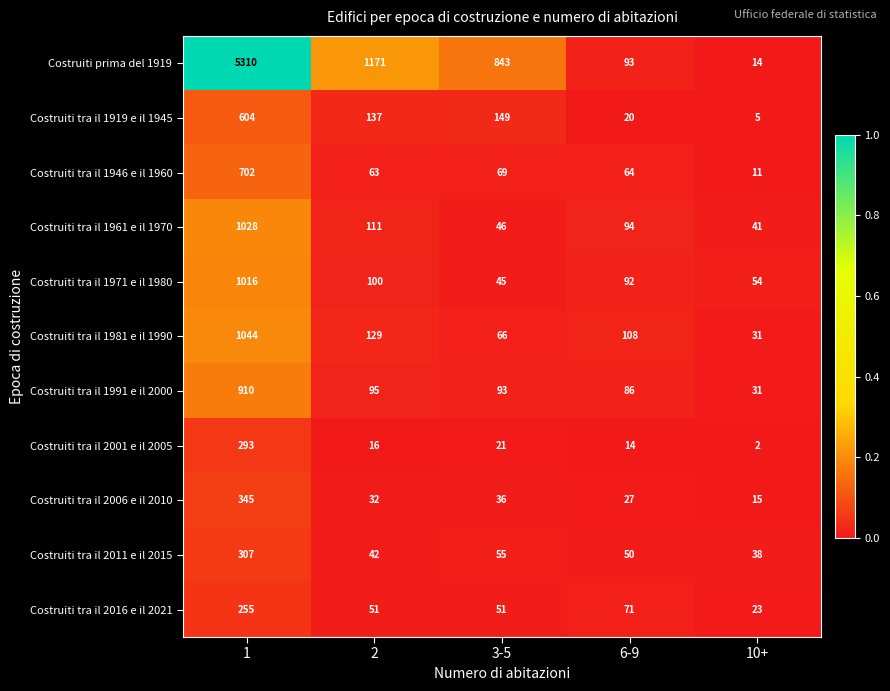

The Costruiti tra il 1991 e il 2000 series shows 86 at 6-9. True or false?

True